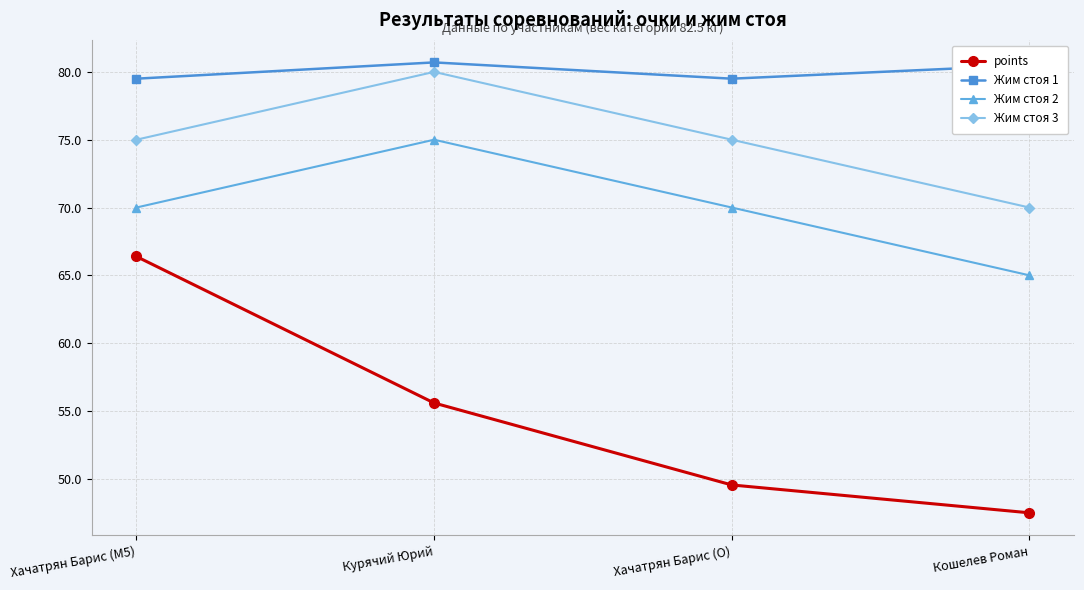

What is the minimum value shown in the chart?

47.5